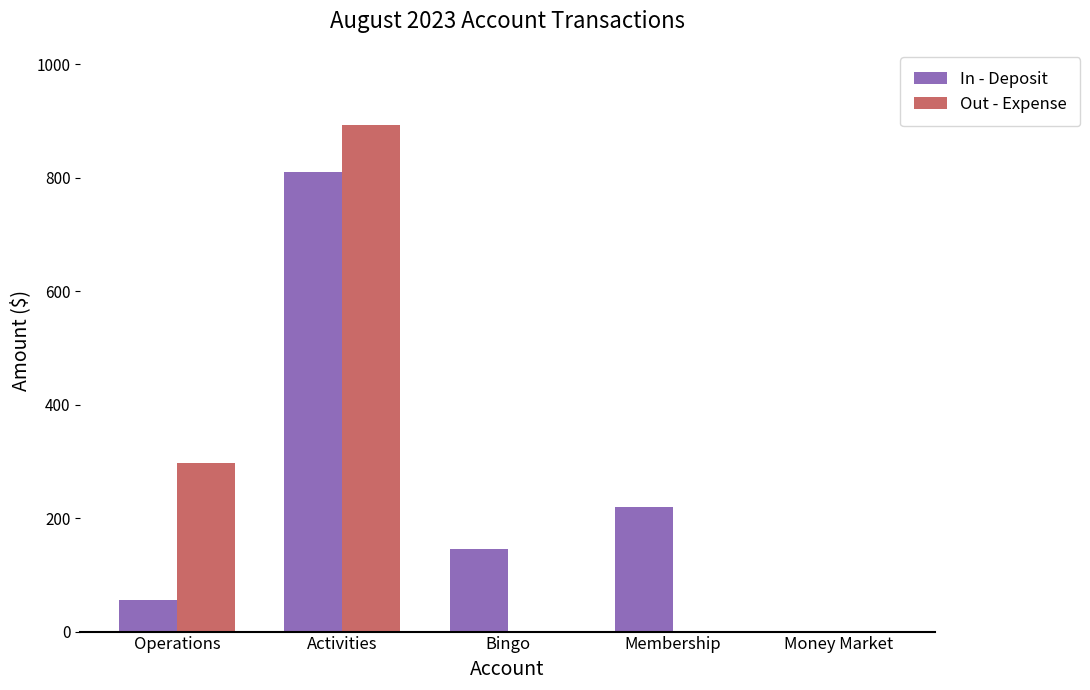

What is the total value across all series at Activities?

1703.7